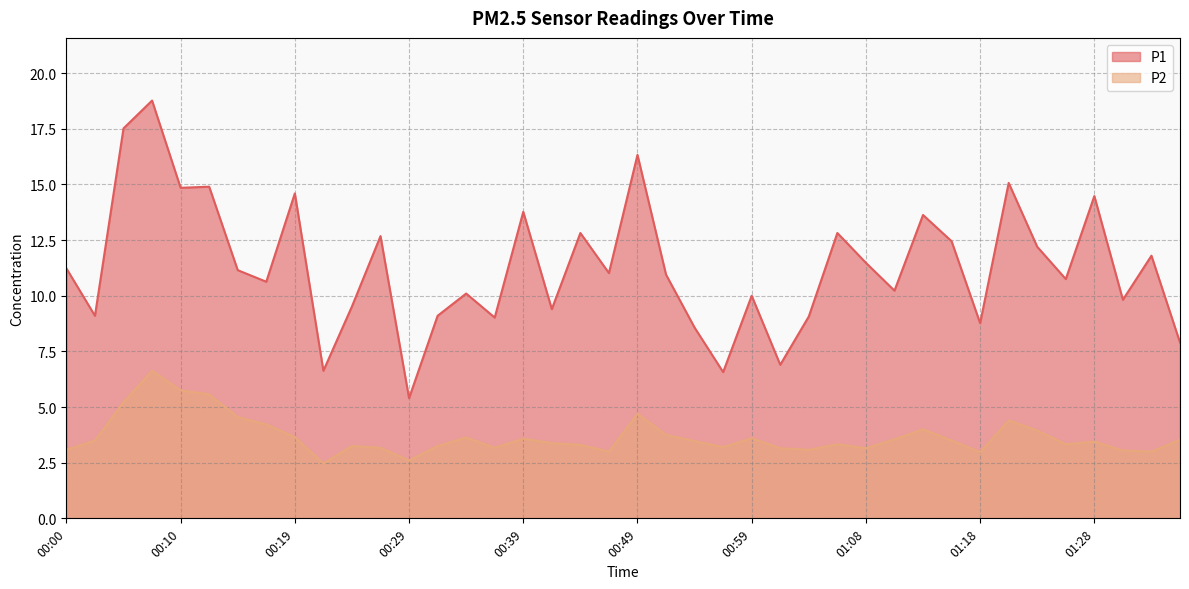

Which label corresponds to the largest value in the chart?

00:07